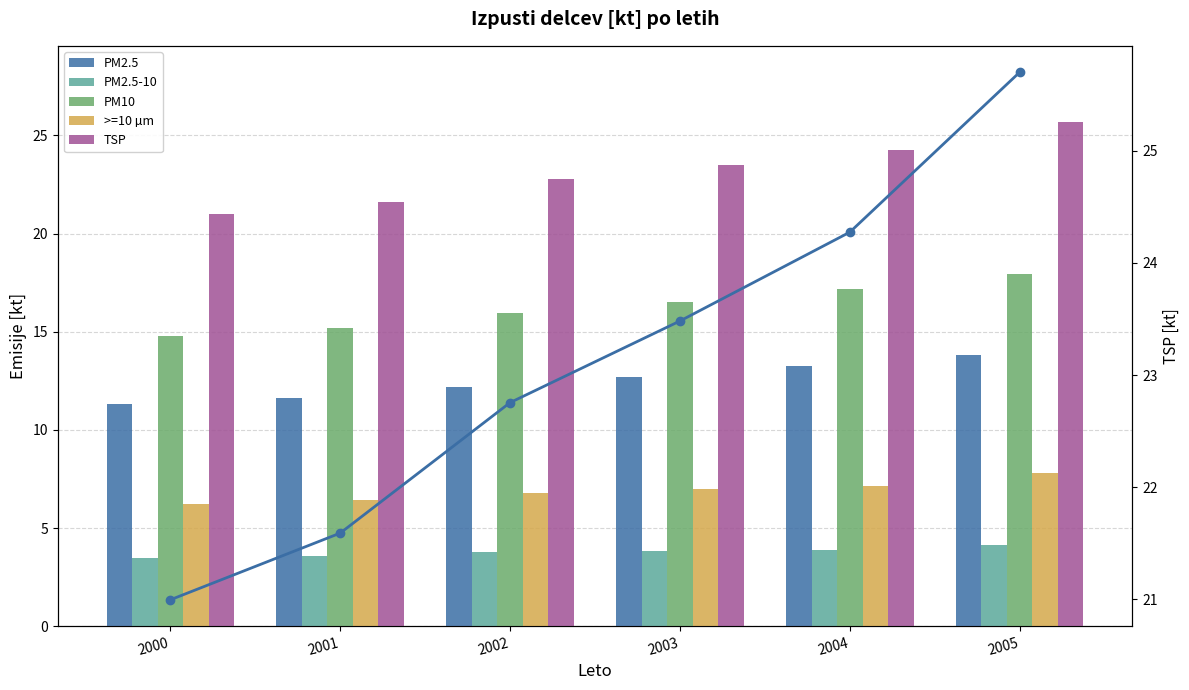

What is the value of the PM10 bar at the 3rd from the left?

16.0